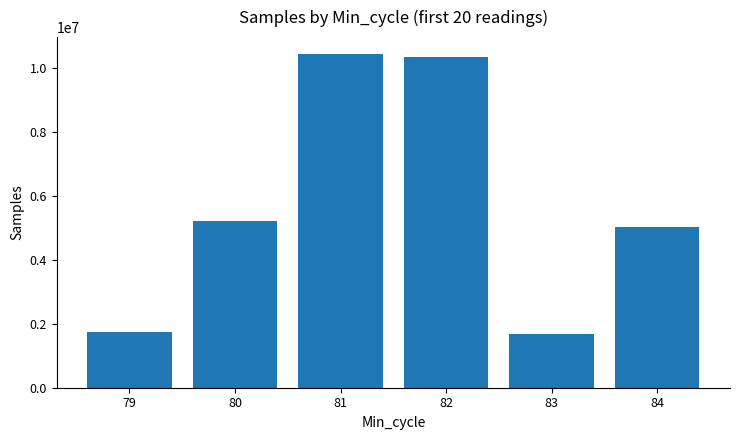

The value at 81 is 10432469. True or false?

True